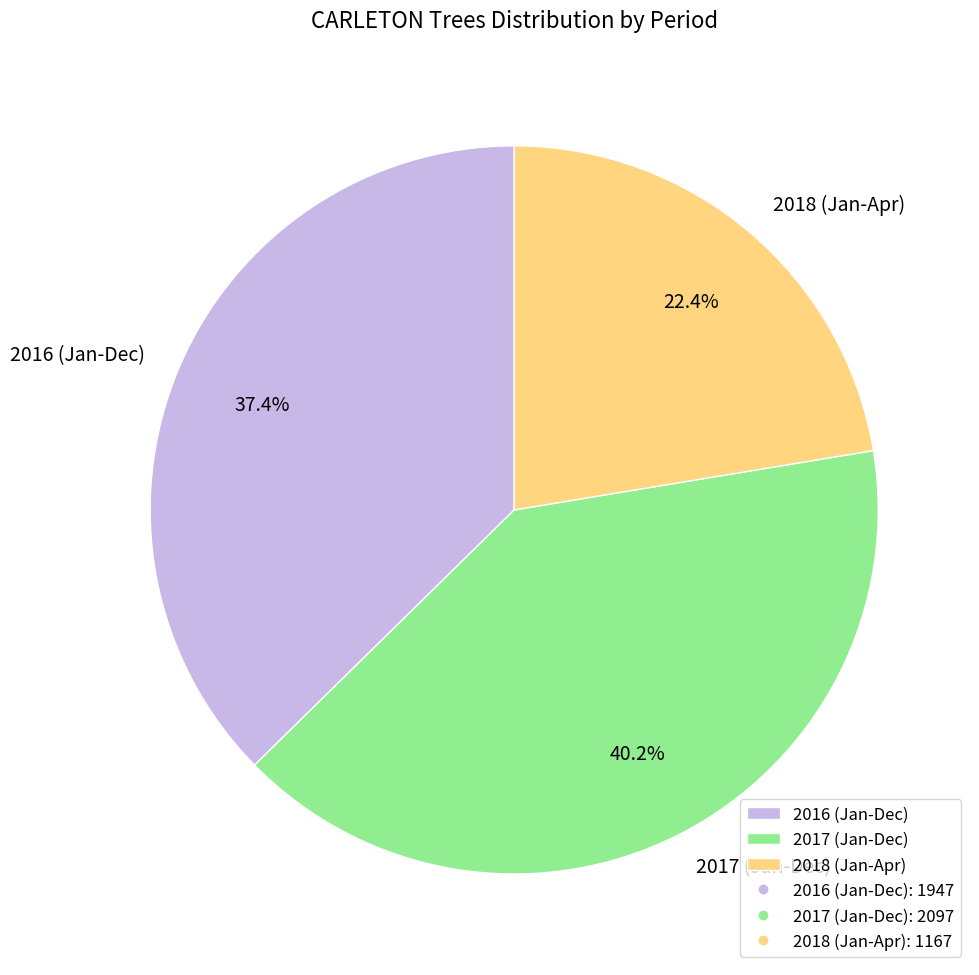

What is the ratio of the value at 2016 (Jan-Dec) to the value at 2017 (Jan-Dec)?

0.9